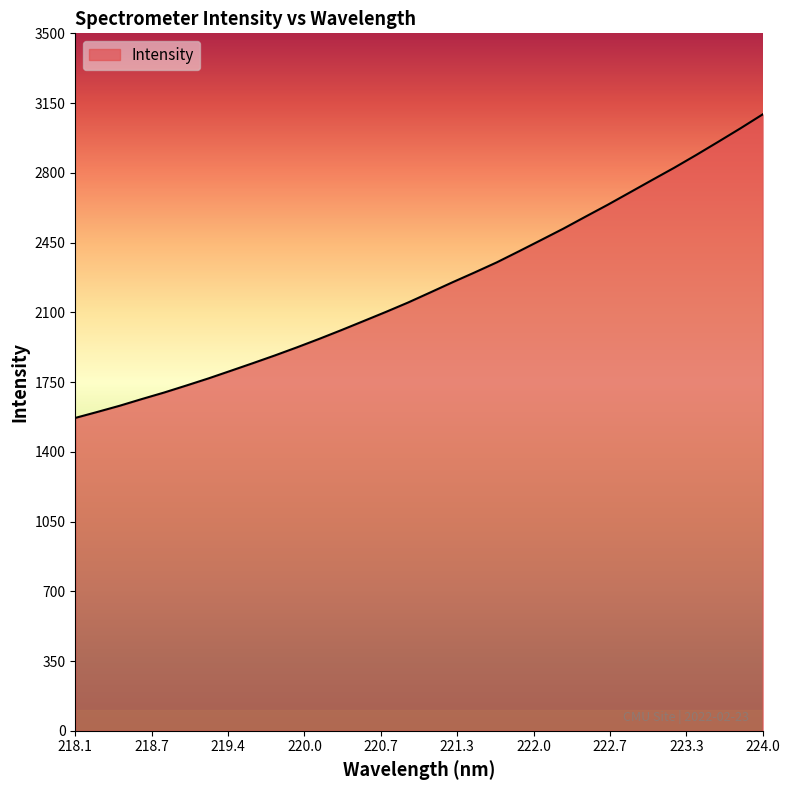

What is the smallest value displayed?

1570.0